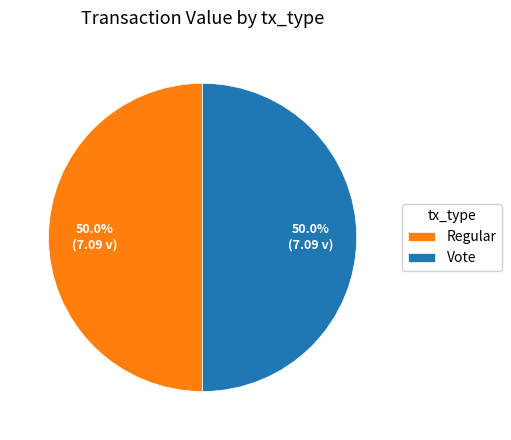

To the nearest percent, what is the average slice percentage?

50%